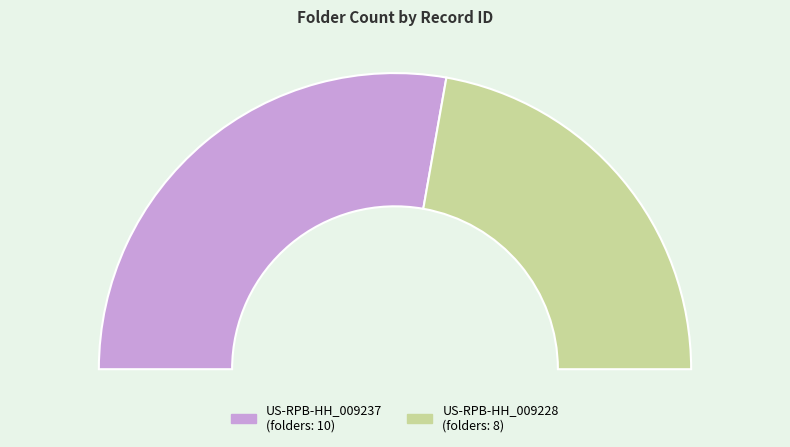

To the nearest percent, what is the average slice percentage?

50%